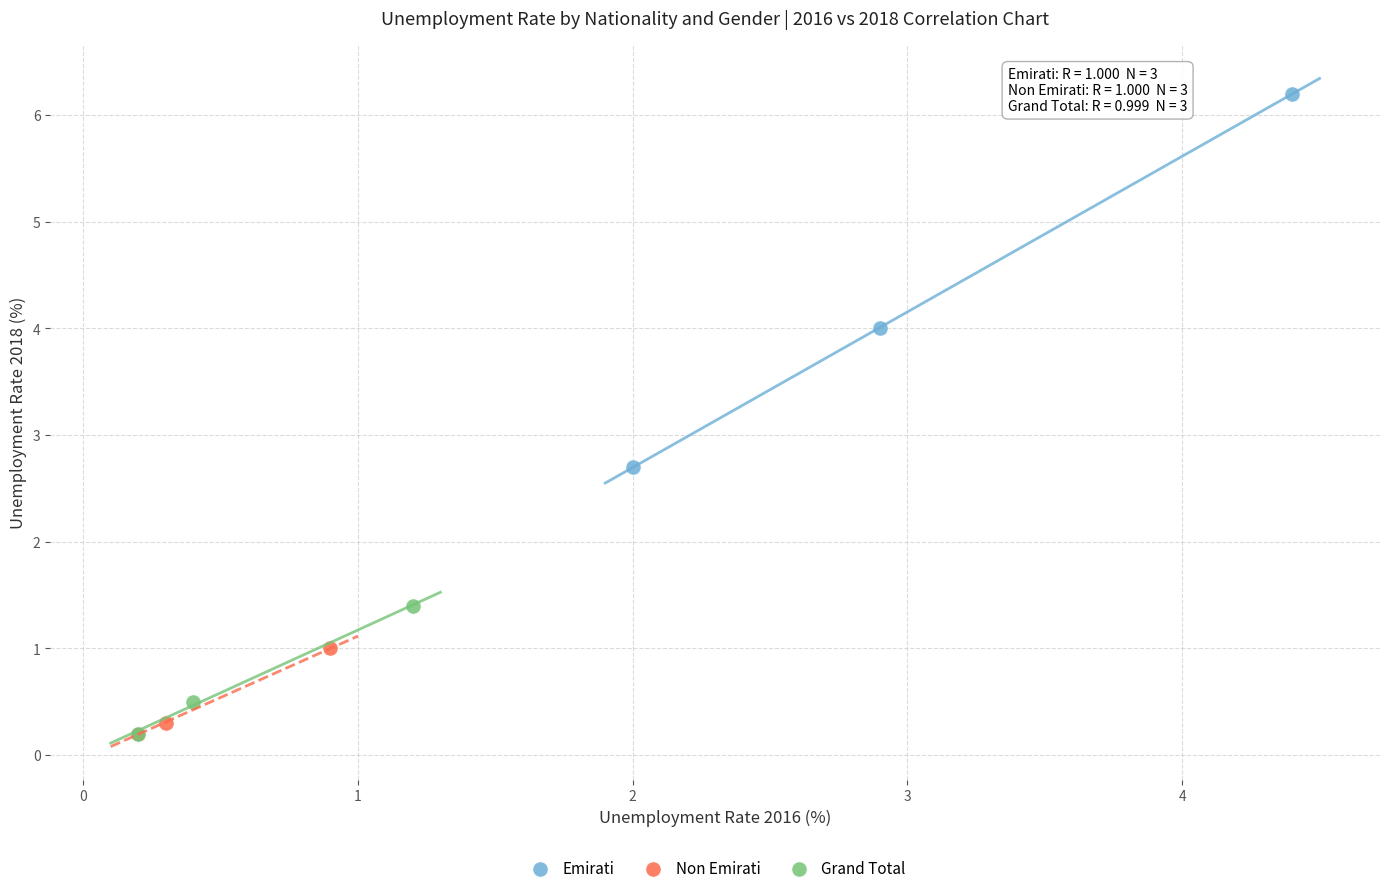

Which series reaches the maximum Y coordinate?

Emirati